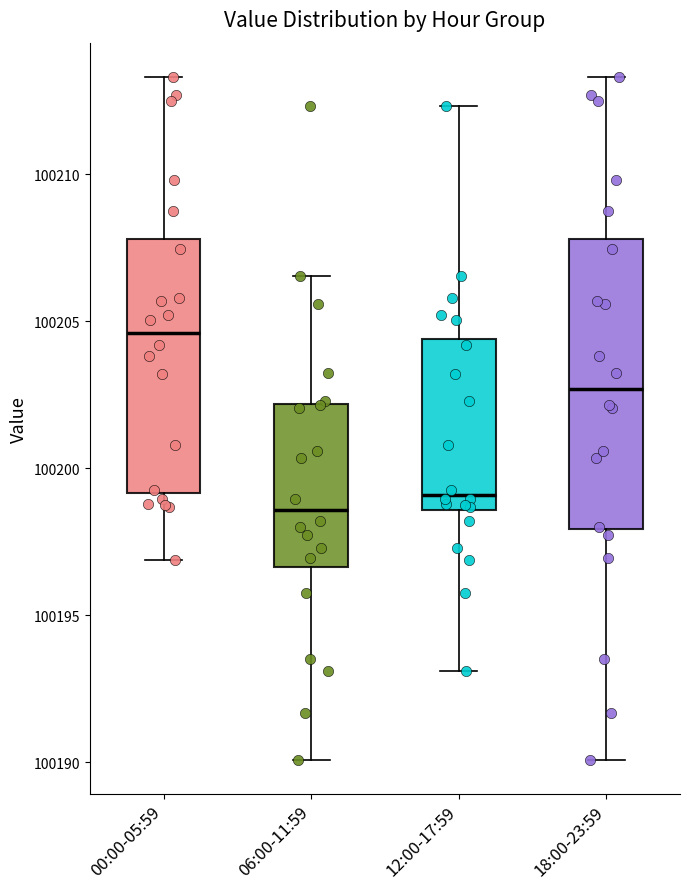

Which box's median line is the lowest?

06:00-11:59